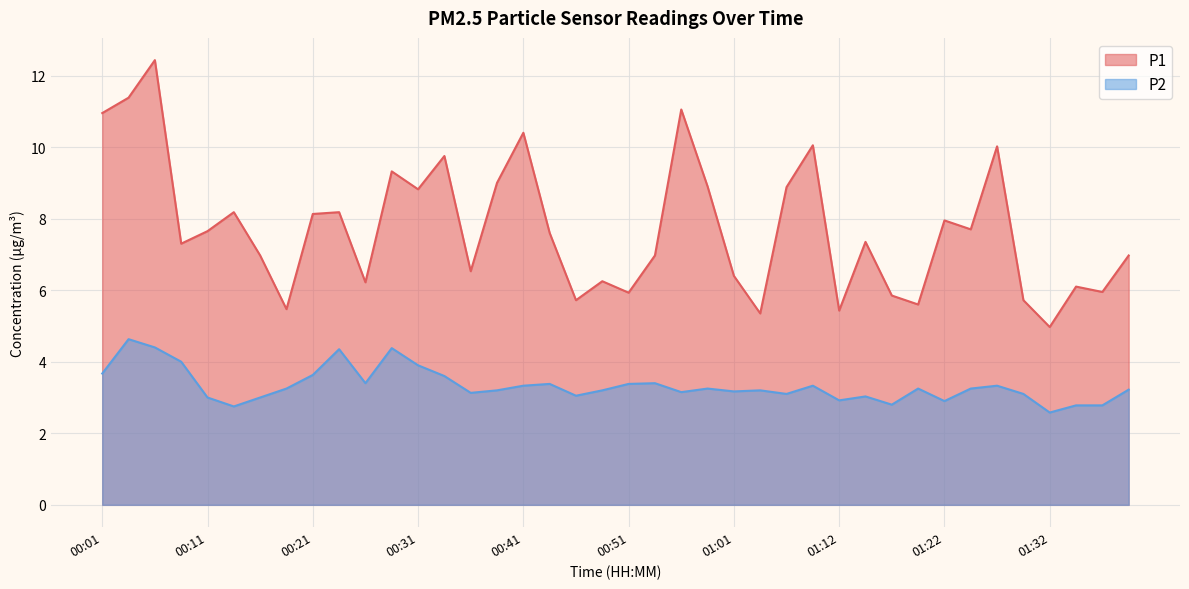

What is the difference between the P1 values at 01:32 and 00:29?

4.4